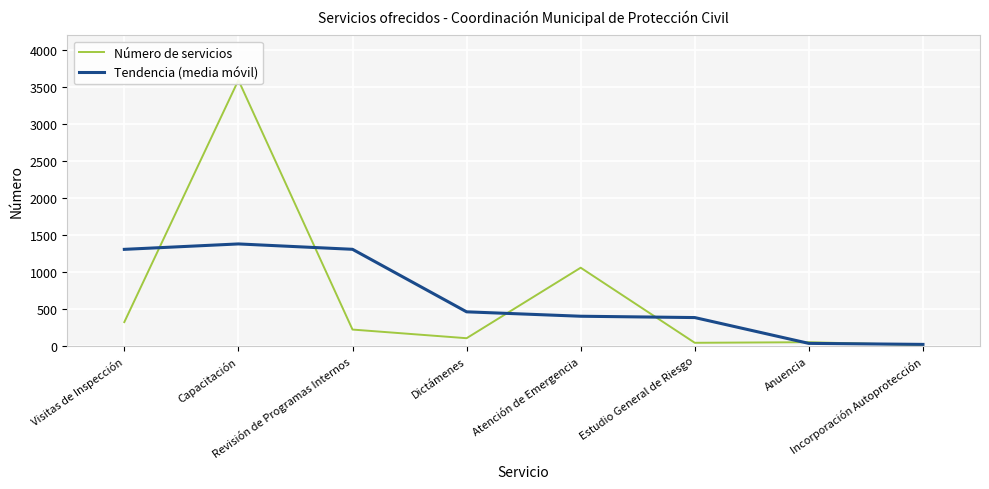

Reading right to left, list all the values displayed in this chart.

Número de servicios: Incorporación Autoprotección=9.0	Anuencia=49.0	Estudio General de Riesgo=41.0	Atención de Emergencia=1057.0	Dictámenes=103.0	Revisión de Programas Internos=220.0	Capacitación=3595.0	Visitas de Inspección=321.0
Tendencia (media móvil): Incorporación Autoprotección=19.3	Anuencia=33.0	Estudio General de Riesgo=382.3	Atención de Emergencia=400.3	Dictámenes=460.0	Revisión de Programas Internos=1306.0	Capacitación=1378.7	Visitas de Inspección=1305.3